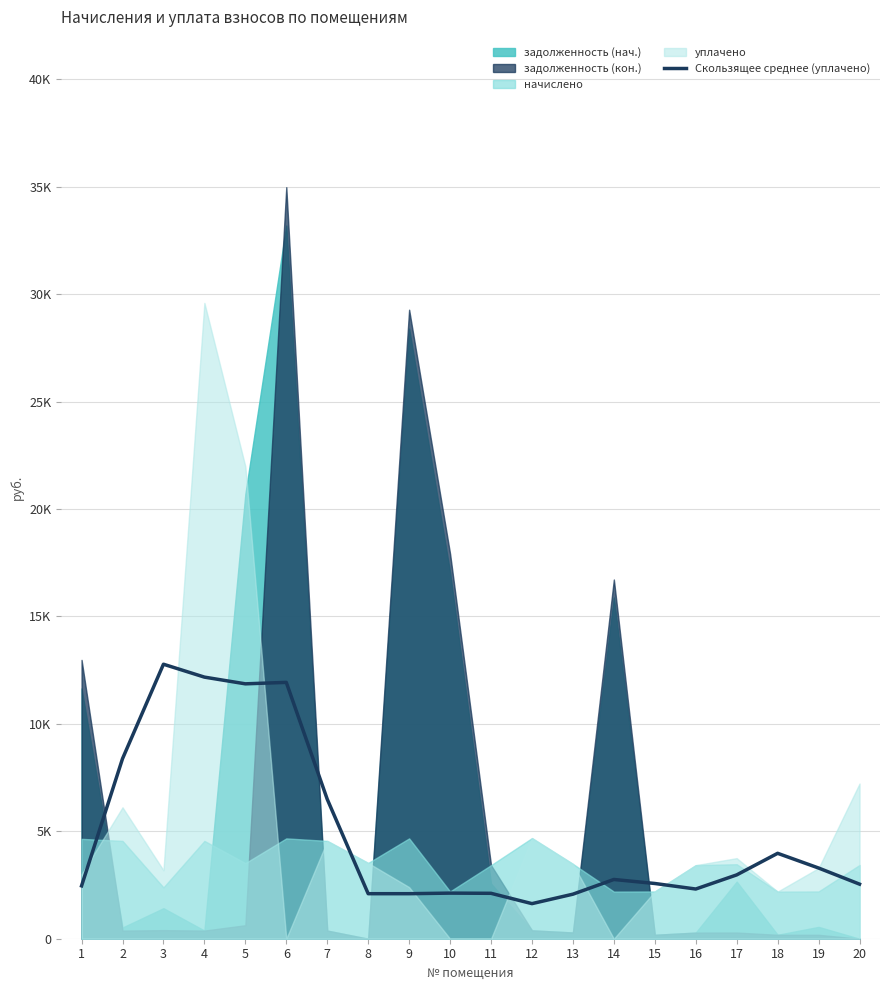

True or false: the data has more than 0 interior local peaks.

True